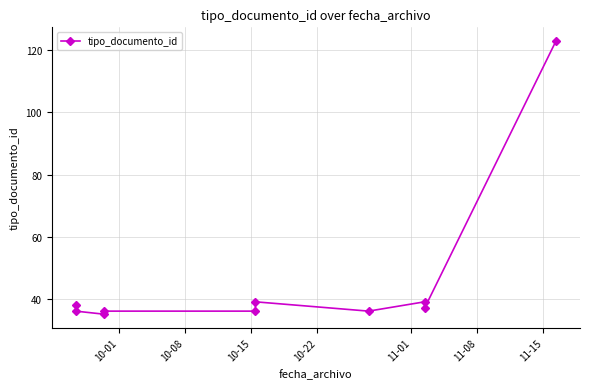

How many points are lower than both their immediate neighbors (excluding endpoints)?

3